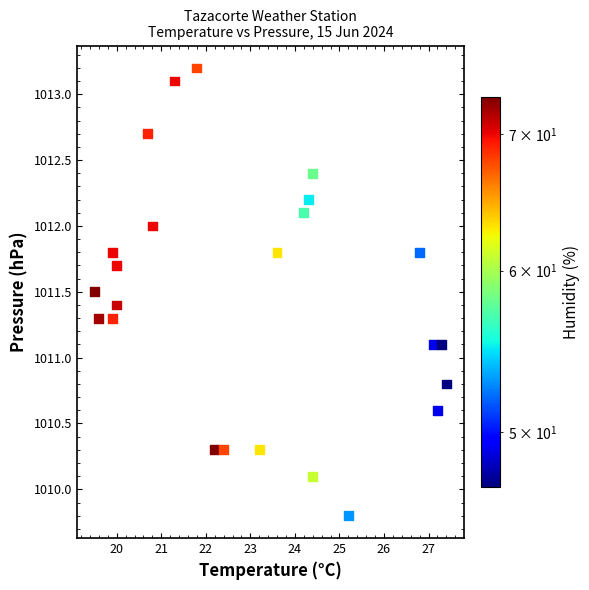

What is the range of X values (max minus min)?

7.9